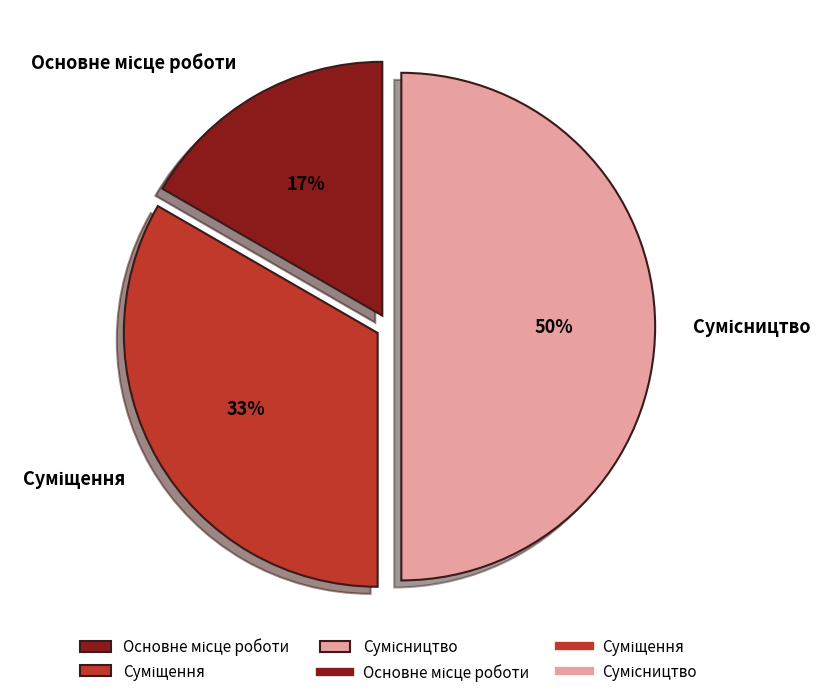

To the nearest percent, what is the difference between the largest and smallest slice percentages?

33%